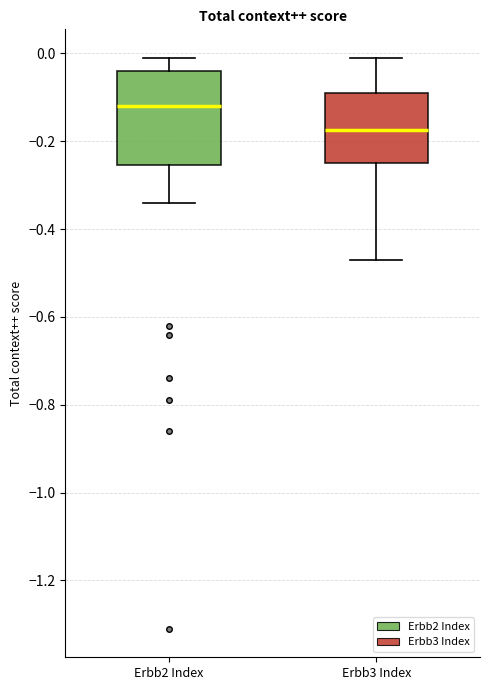

Reading left to right, transcribe this box plot: for each box, give where its median line is, the range the box spans, and where its two whiskers end, as read against the y-axis. The values are not printed on the chart, so give them approximately, as read against the axis.

Erbb2 Index: median -0.12, box -0.26 to -0.04, whiskers -0.34 to 0.00
Erbb3 Index: median -0.18, box -0.24 to -0.08, whiskers -0.46 to 0.00